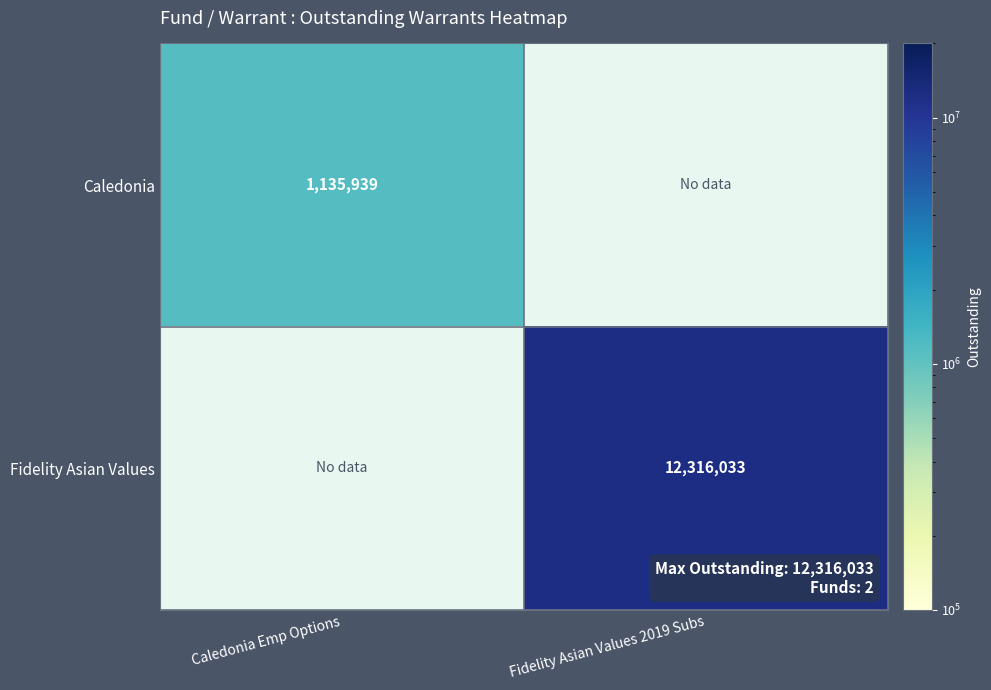

Which has a higher value, Fidelity Asian Values 2019 Subs or Caledonia Emp Options?

Caledonia Emp Options